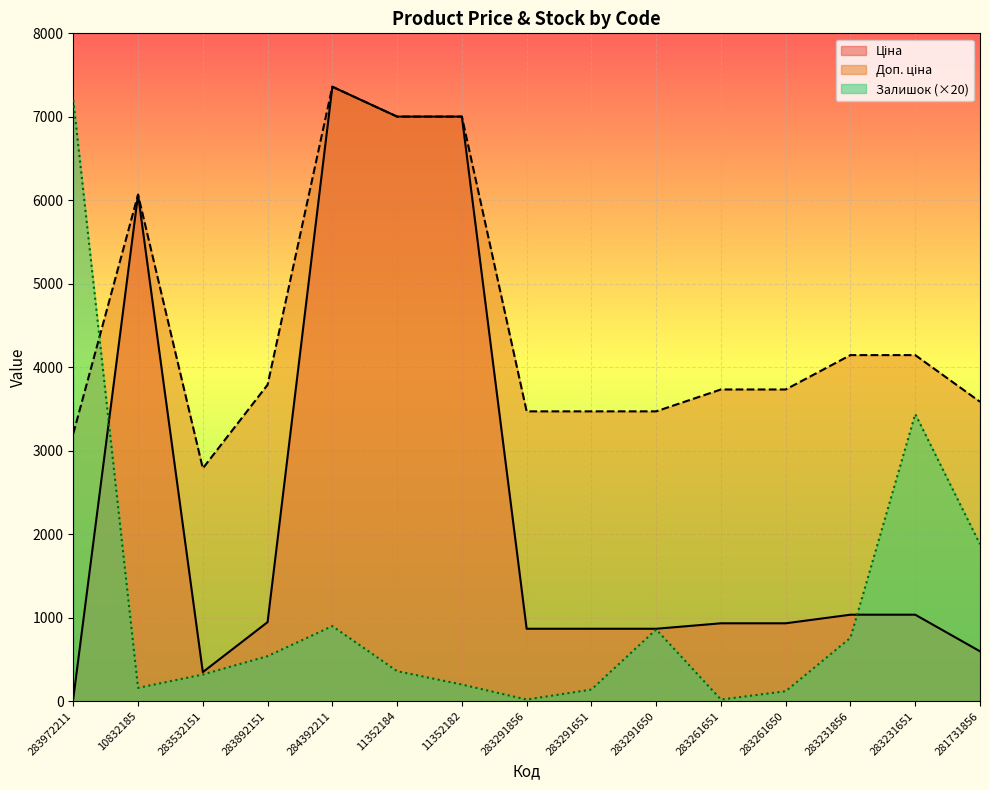

What is the highest value of the Залишок series?

7200.0